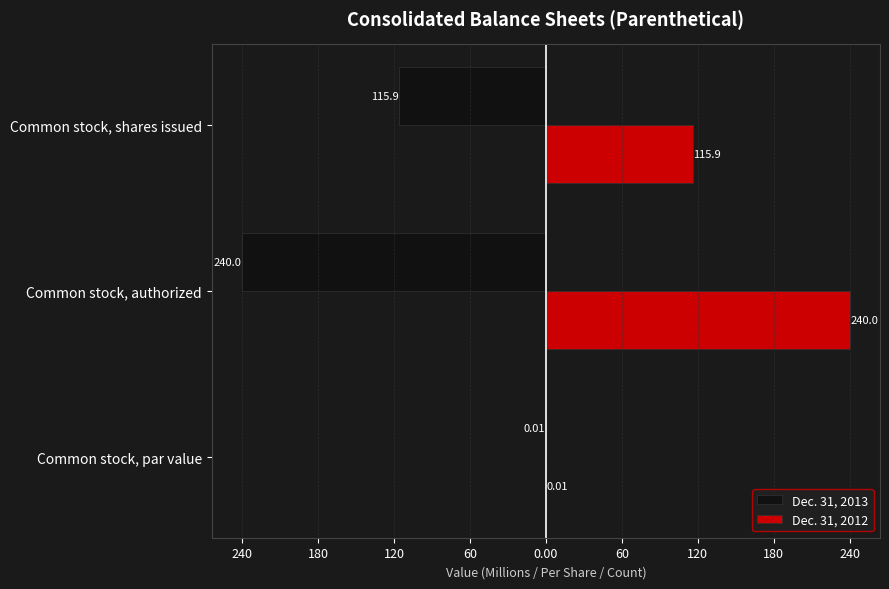

What are all the series names shown in the legend?

Dec. 31, 2013, Dec. 31, 2012